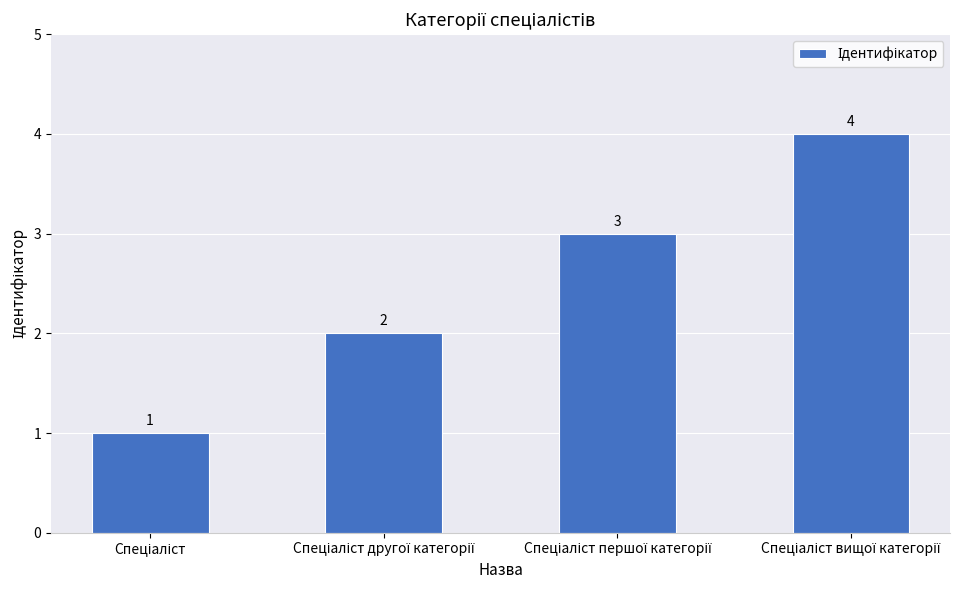

What is the value of the 3rd bar from the left?

3